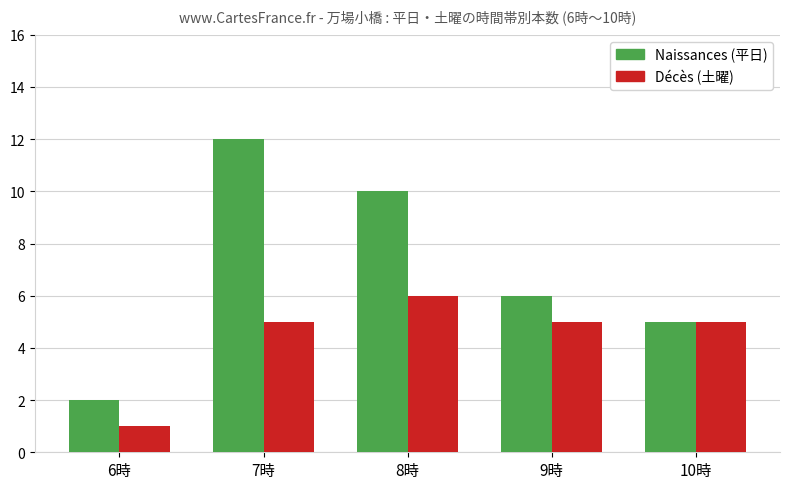

Reading left to right, transcribe all the data shown in this chart.

Naissances: 6時=2	7時=12	8時=10	9時=6	10時=5
Décès: 6時=1	7時=5	8時=6	9時=5	10時=5